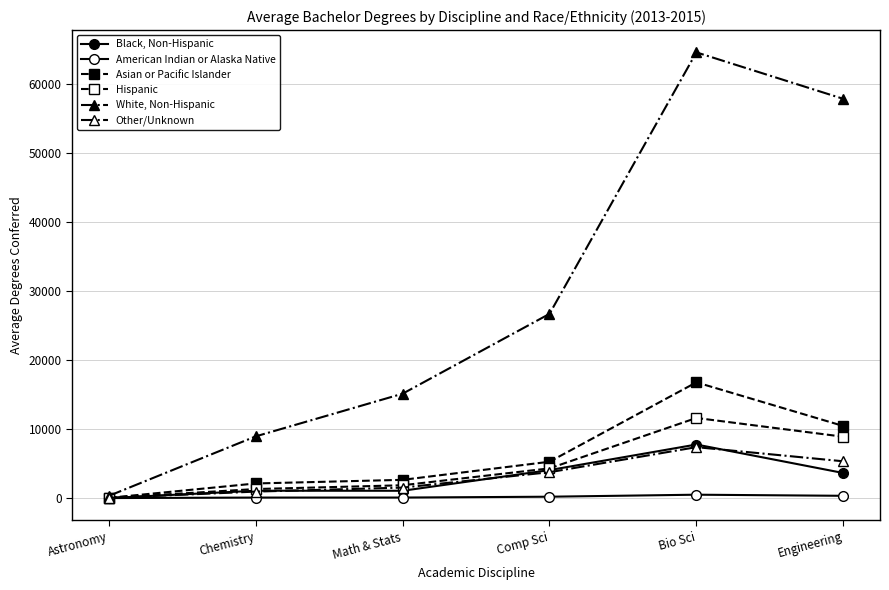

Reading left to right, transcribe all the data shown in this chart.

Black, Non-Hispanic: Astronomy=6.0	Chemistry=1064.7	Math & Stats=1060.0	Comp Sci=4055.7	Bio Sci=7763.3	Engineering=3635.0
American Indian or Alaska Native: Astronomy=2.0	Chemistry=73.7	Math & Stats=76.7	Comp Sci=199.0	Bio Sci=490.7	Engineering=331.0
Asian or Pacific Islander: Astronomy=35.0	Chemistry=2118.3	Math & Stats=2643.7	Comp Sci=5268.0	Bio Sci=16778.0	Engineering=10451.0
Hispanic: Astronomy=39.3	Chemistry=1311.7	Math & Stats=1860.0	Comp Sci=4305.0	Bio Sci=11613.7	Engineering=8894.7
White, Non-Hispanic: Astronomy=317.3	Chemistry=8944.3	Math & Stats=15129.7	Comp Sci=26702.0	Bio Sci=64606.0	Engineering=57871.0
Other/Unknown: Astronomy=34.7	Chemistry=941.0	Math & Stats=1518.3	Comp Sci=3750.0	Bio Sci=7382.7	Engineering=5332.7